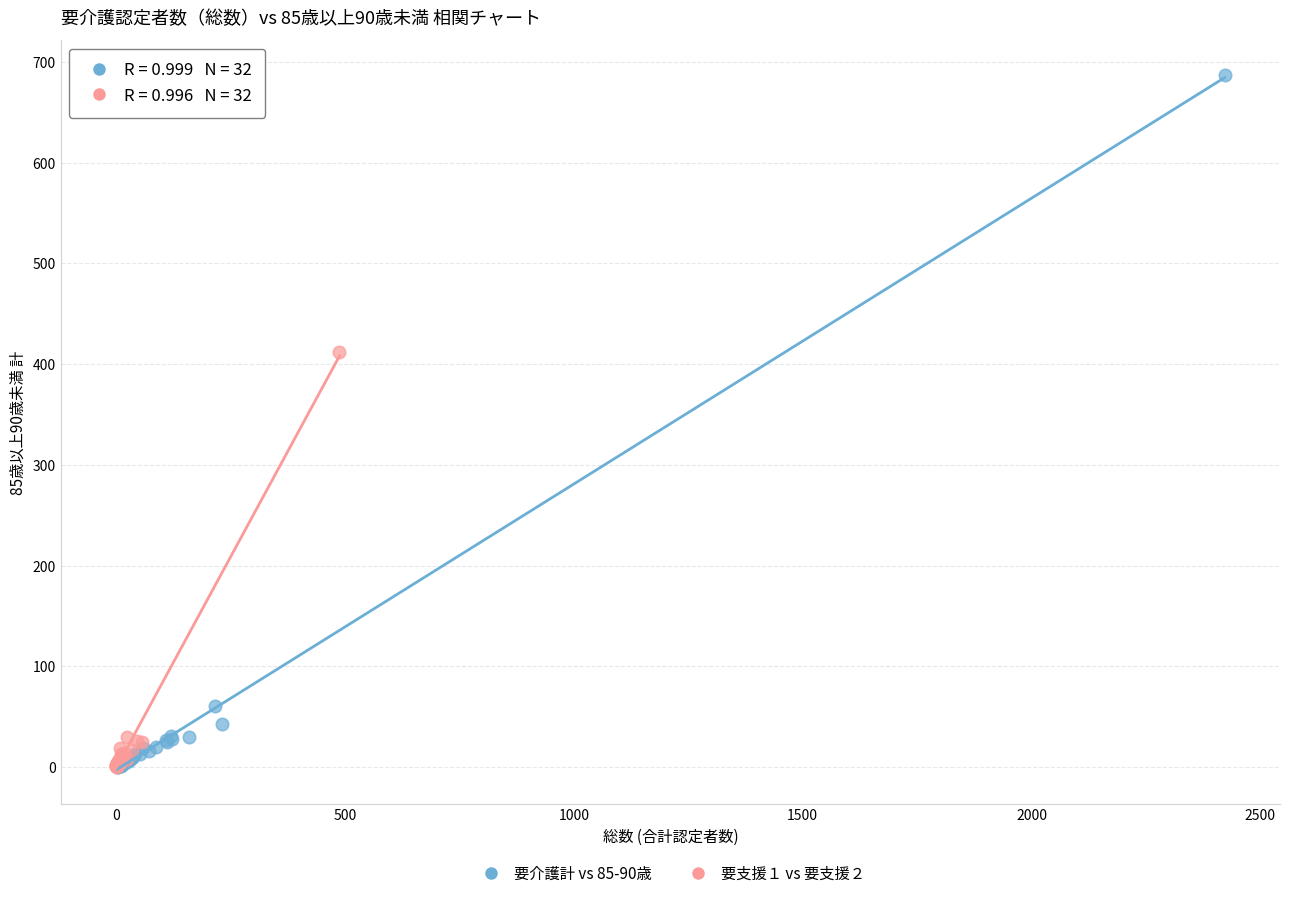

Which series has the largest Y range (max minus min)?

要介護計 vs 85-90歳